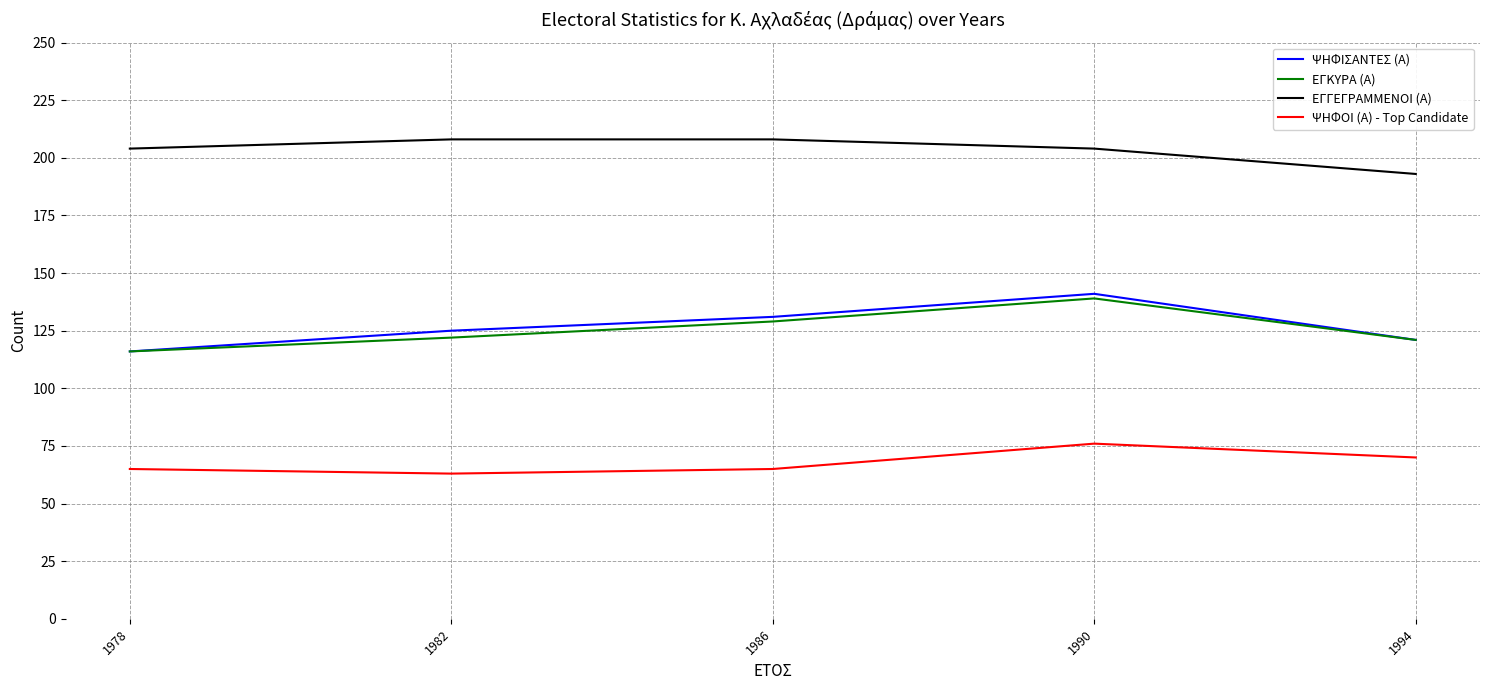

What is the minimum value shown in the chart?

63